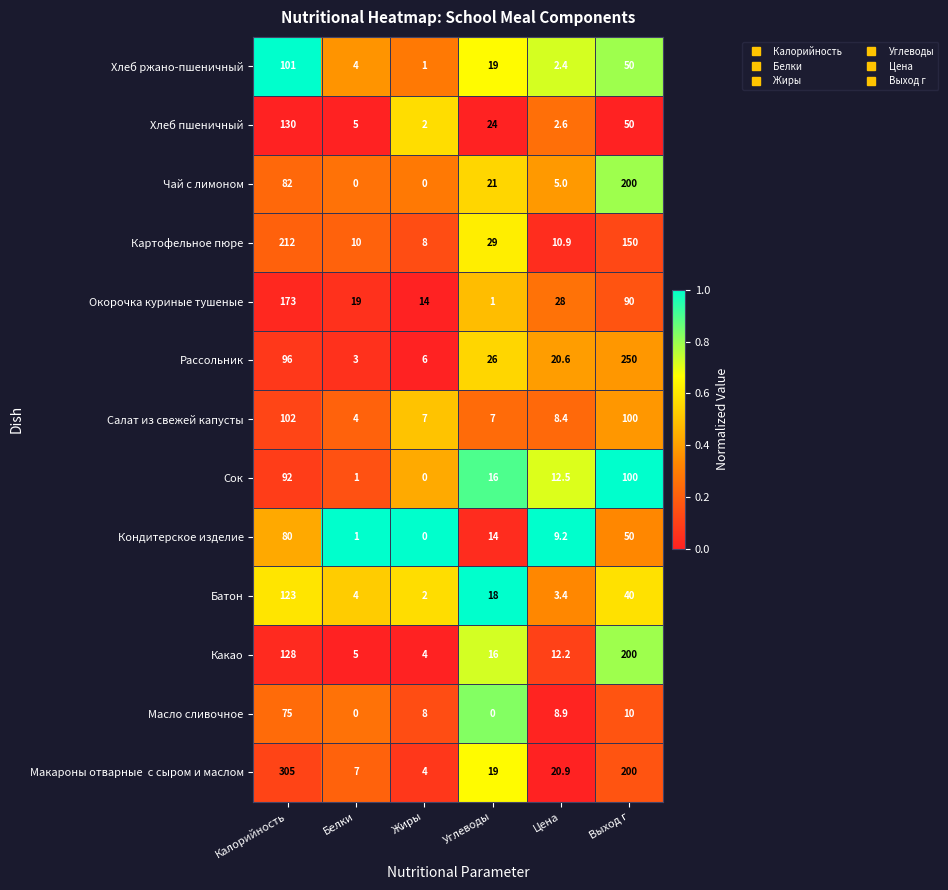

How many categories are shown in the chart?

6